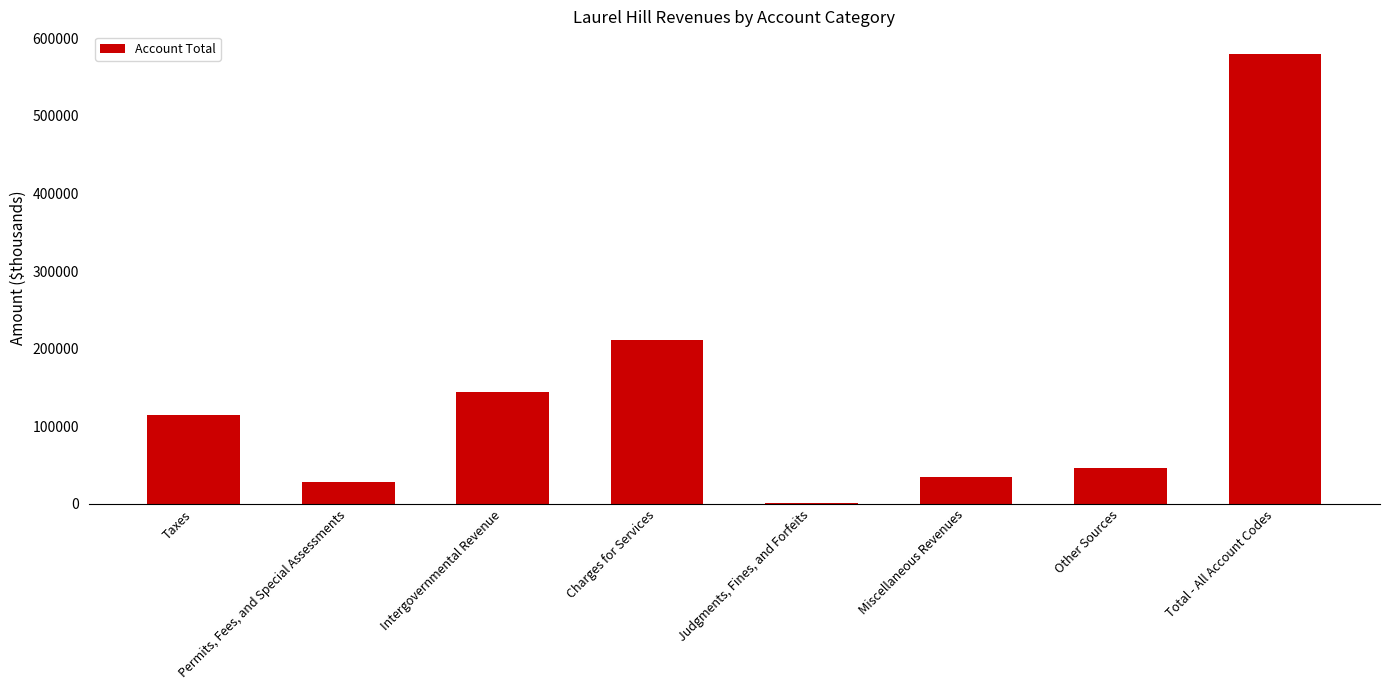

Where is the data nearest to the value 290530?

Charges for Services